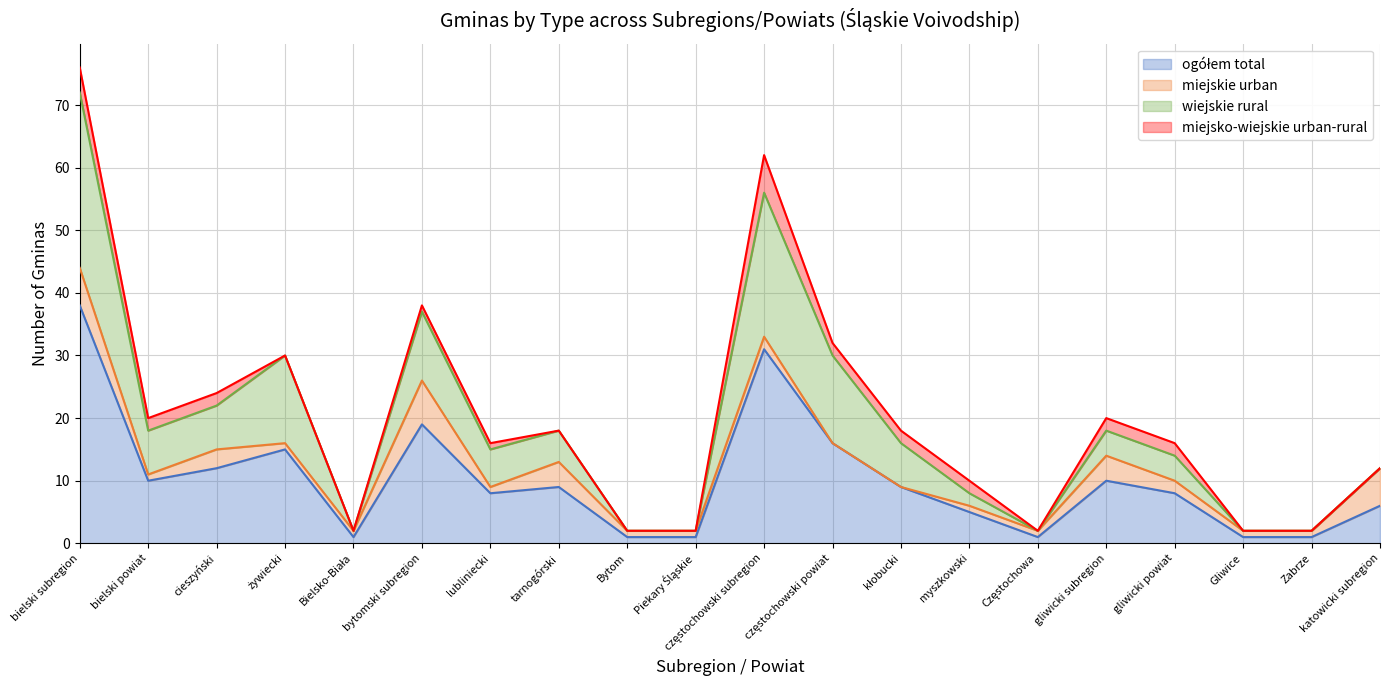

What is the difference between the maximum and minimum values in the miejsko-wiejskie urban-rural series?

6